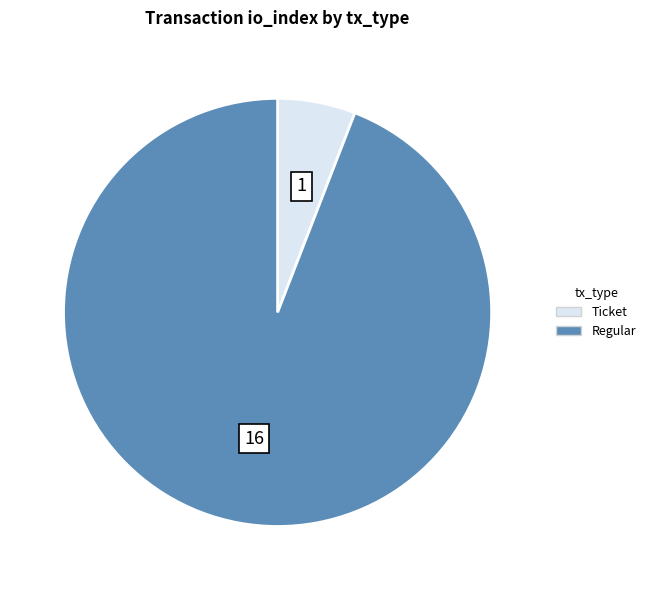

Rank the categories by value from highest to lowest.

Regular, Ticket